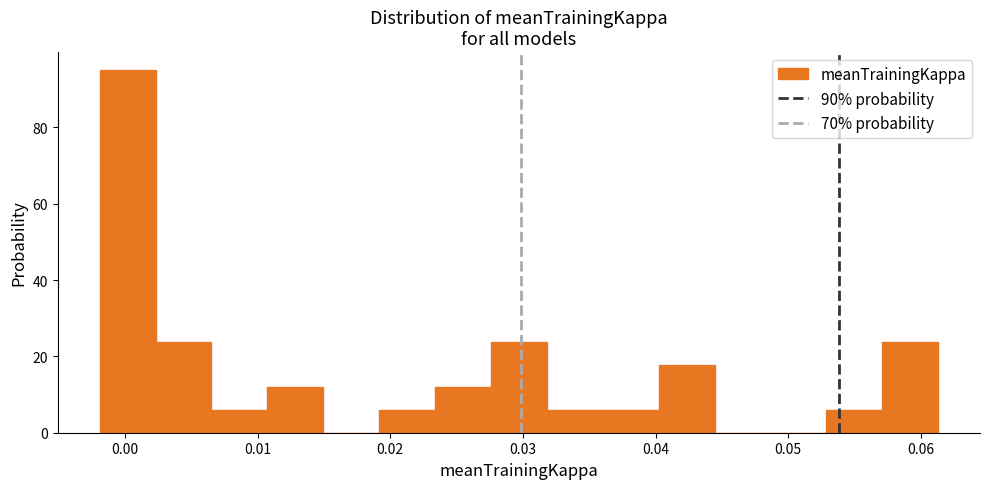

Which range on the x-axis has the tallest bar?

-0.002 to 0.002